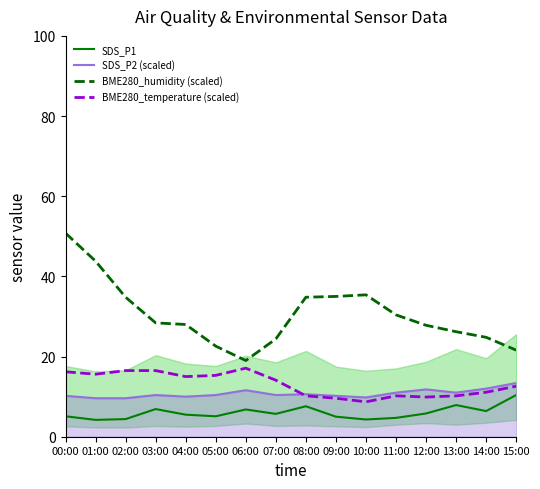

At which label is SDS_P2 (scaled) closest to 11?

11:00